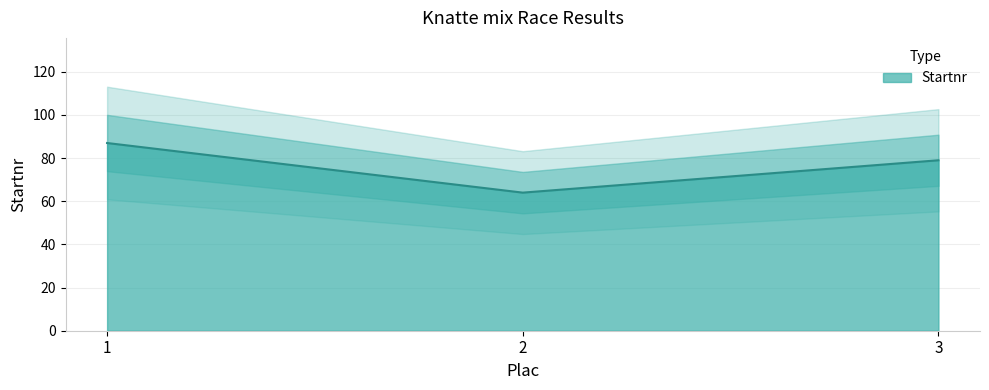

Is it true that the value at 1 is 59?

False